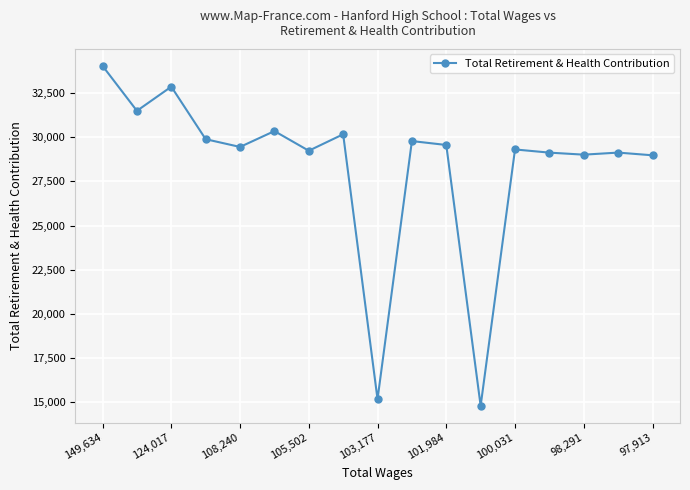

Count the number of categories in the chart.

17